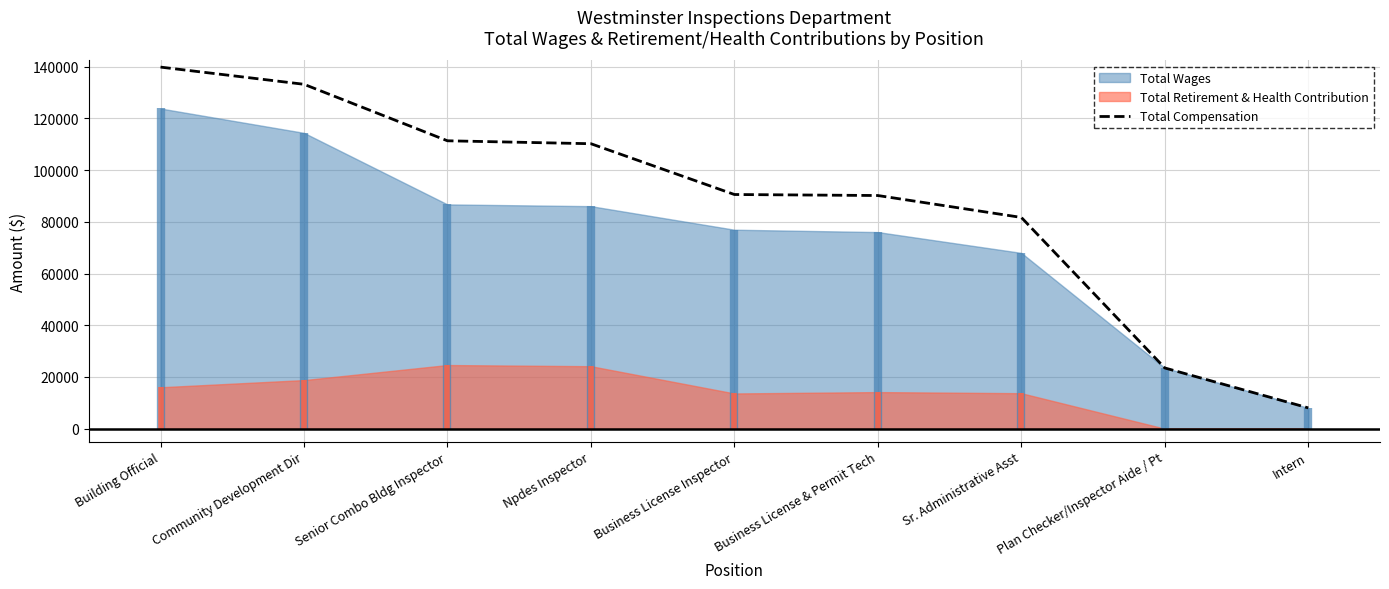

Reading left to right, extract all data points from this chart.

Building Official=139826	Community Development Dir=133176	Senior Combo Bldg Inspector=111326	Npdes Inspector=110193	Business License Inspector=90552	Business License & Permit Tech=90161	Sr. Administrative Asst=81687	Plan Checker/Inspector Aide / Pt=23478	Intern=8033